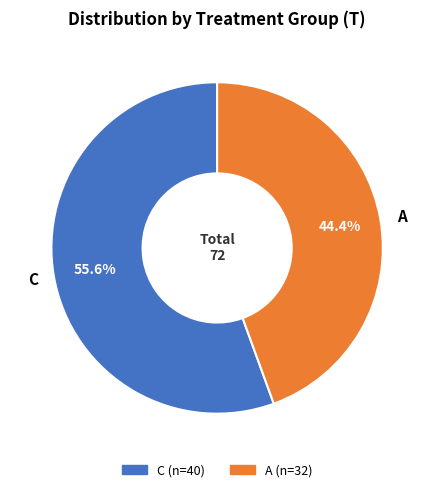

To the nearest percent, what is the difference between the A and C slice percentages?

11%